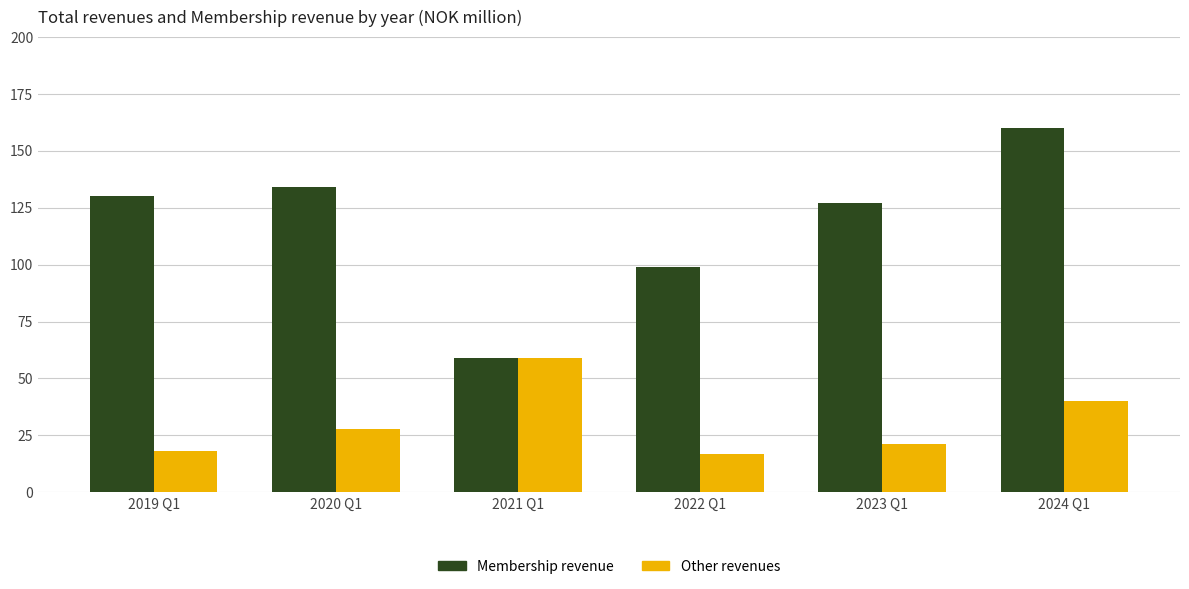

What position from the left is 2019 Q1?

1